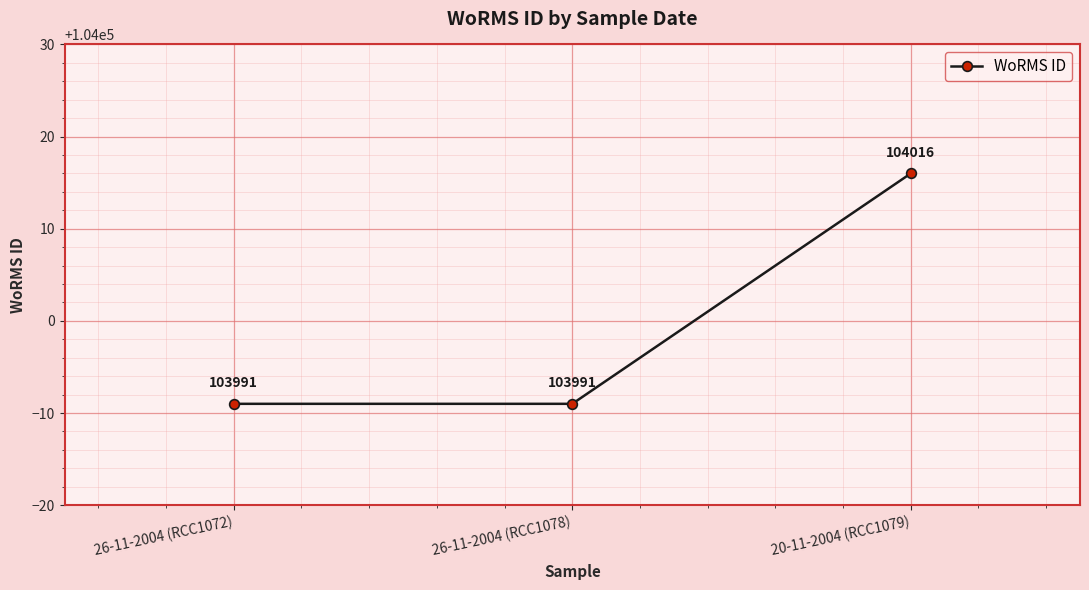

What is the approximate value at 26-11-2004 (RCC1078)?

103991